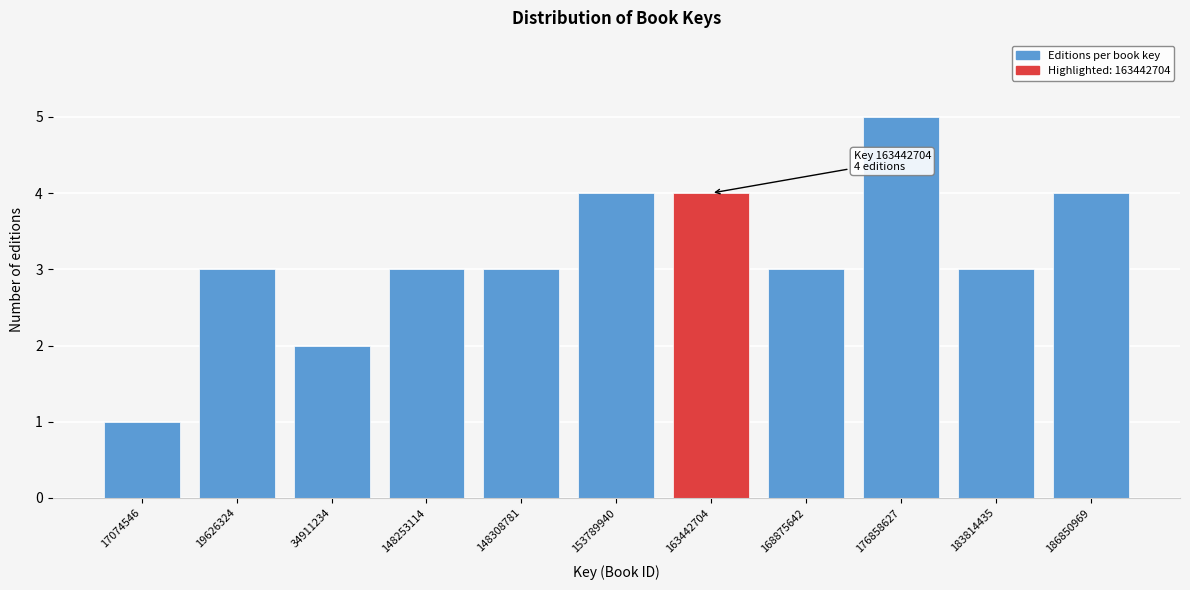

Reading left to right, extract all data points from this chart.

17074546=1	19626324=3	34911234=2	148253114=3	148308781=3	153789940=4	163442704=4	168875642=3	176858627=5	183814435=3	186850969=4